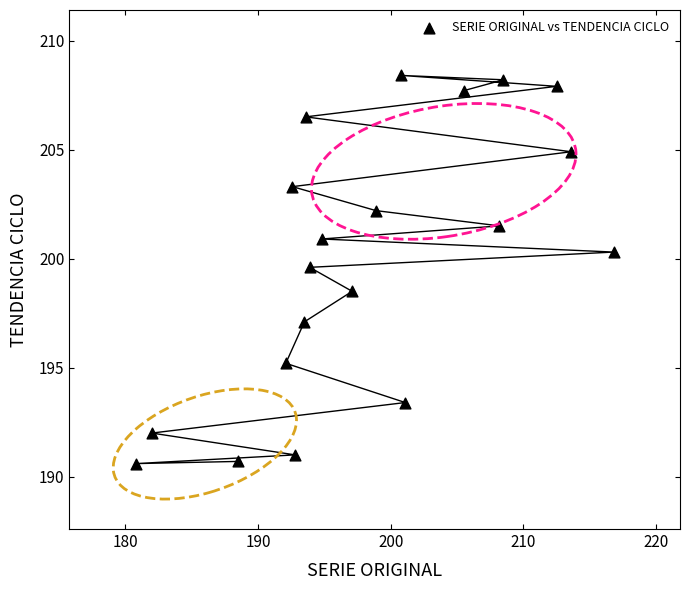

What is the range of X values (max minus min)?

36.0